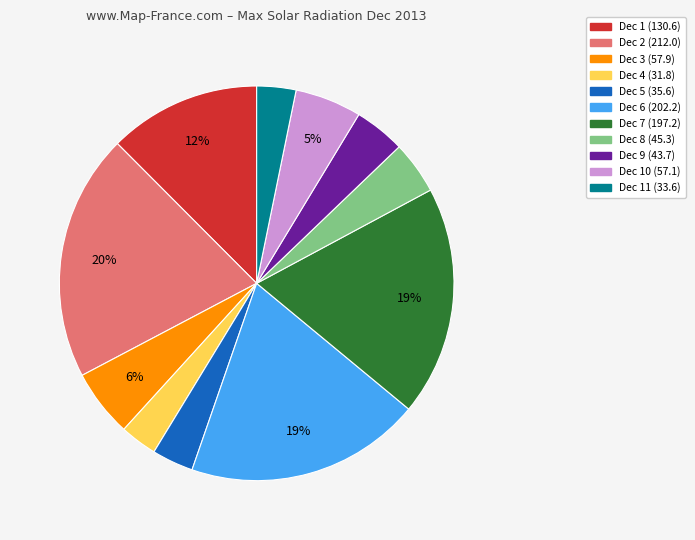

Is there any slice that represents more than half of the pie?

No